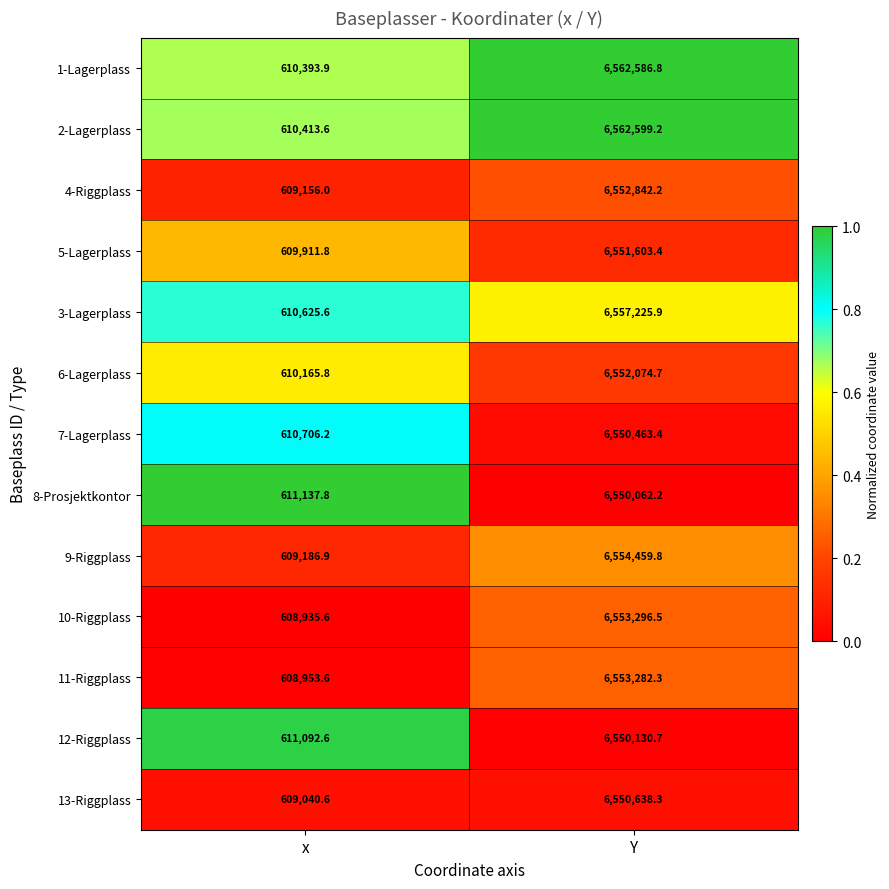

Reading left to right, extract all data points from this chart.

1-Lagerplass: 610393.9	6562586.8
2-Lagerplass: 610413.6	6562599.2
4-Riggplass: 609156.0	6552842.2
5-Lagerplass: 609911.8	6551603.4
3-Lagerplass: 610625.6	6557225.9
6-Lagerplass: 610165.8	6552074.7
7-Lagerplass: 610706.2	6550463.4
8-Prosjektkontor: 611137.8	6550062.2
9-Riggplass: 609186.9	6554459.8
10-Riggplass: 608935.6	6553296.5
11-Riggplass: 608953.6	6553282.3
12-Riggplass: 611092.6	6550130.7
13-Riggplass: 609040.6	6550638.3